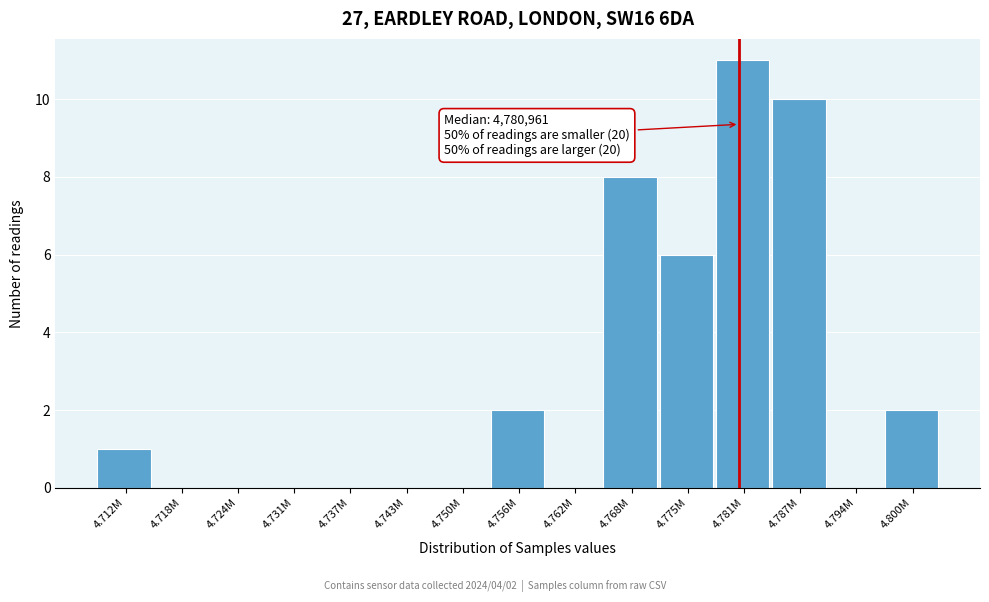

Reading right to left, transcribe all the data shown in this chart.

4.800M=2	4.794M=0	4.787M=10	4.781M=11	4.775M=6	4.768M=8	4.762M=0	4.756M=2	4.750M=0	4.743M=0	4.737M=0	4.731M=0	4.724M=0	4.718M=0	4.712M=1